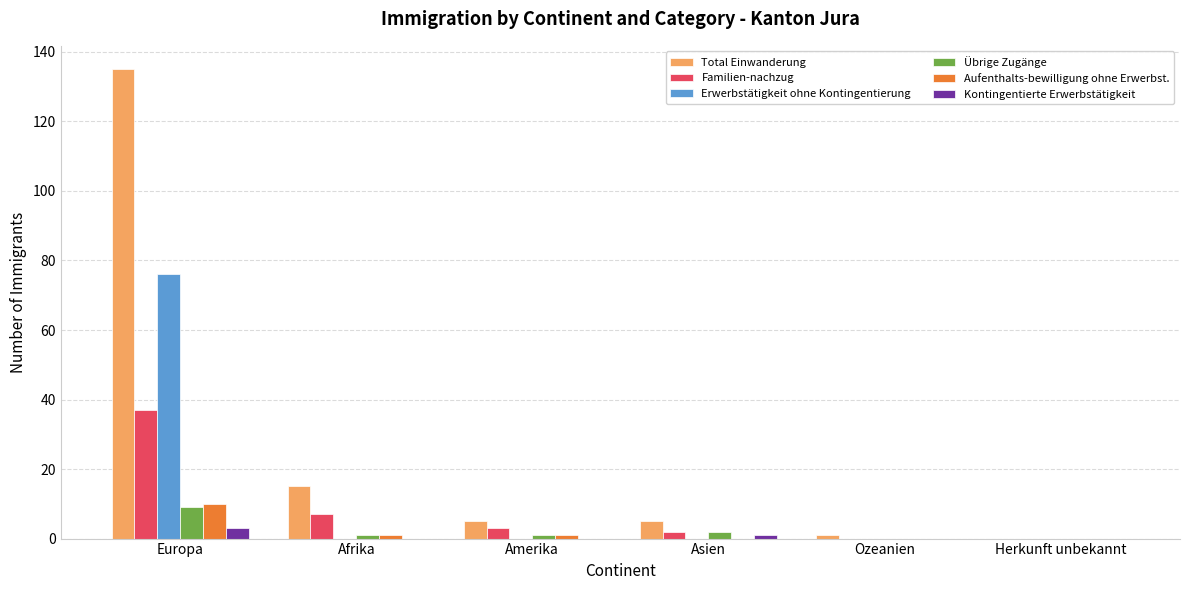

What is the difference between the Kontingentierte Erwerbstätigkeit values at Asien and Europa?

2